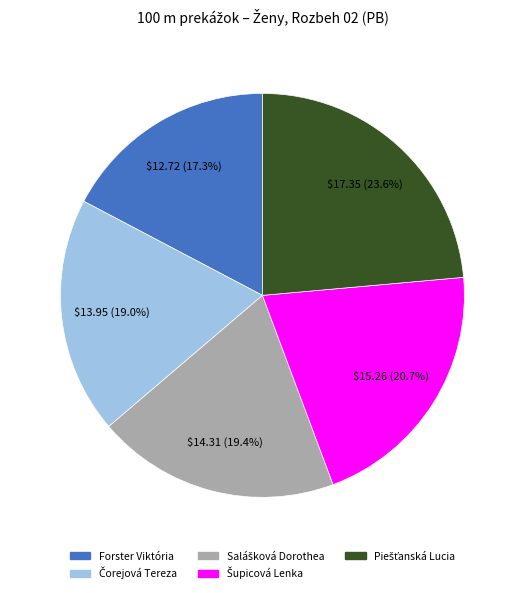

How many segments does this pie chart have?

5